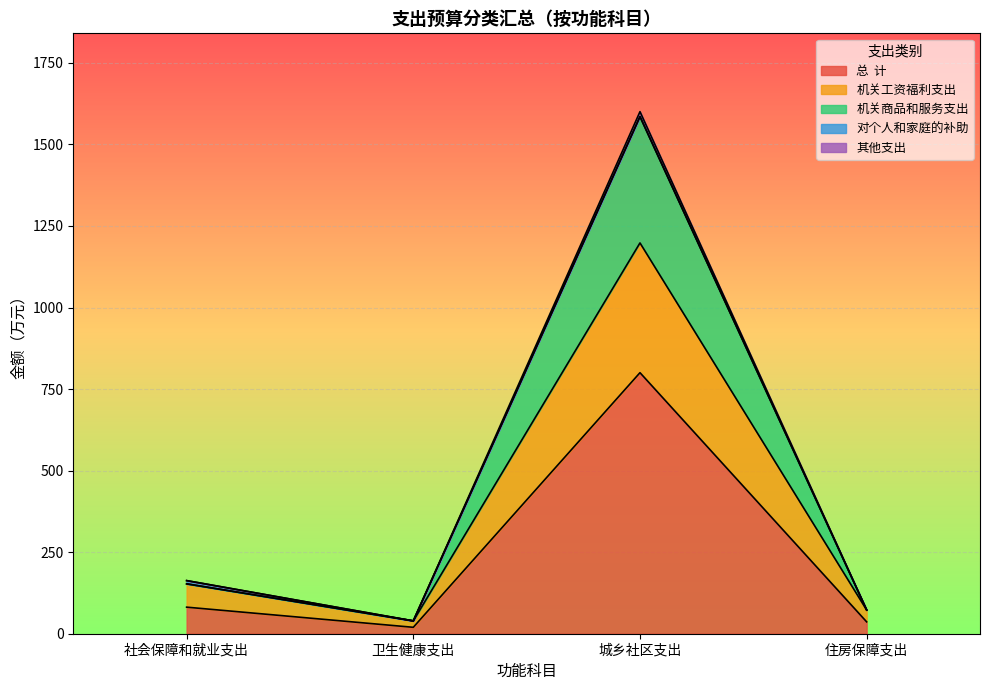

At which category is the sum across all series the highest?

城乡社区支出